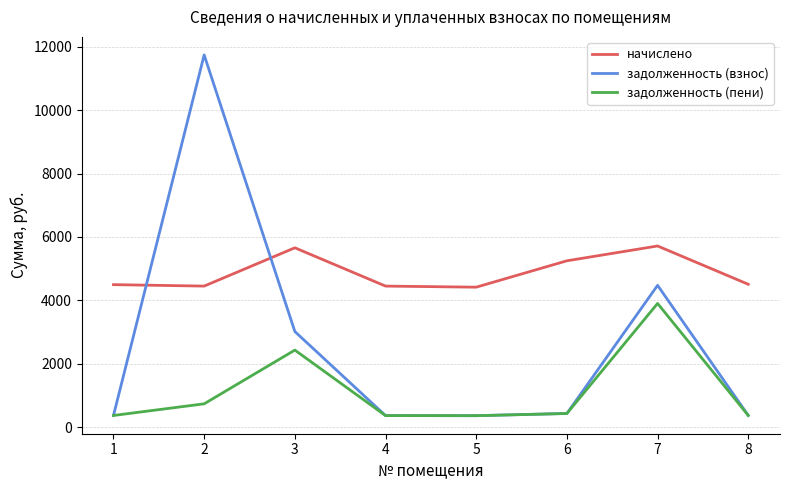

Which series has the largest total across all categories?

начислено